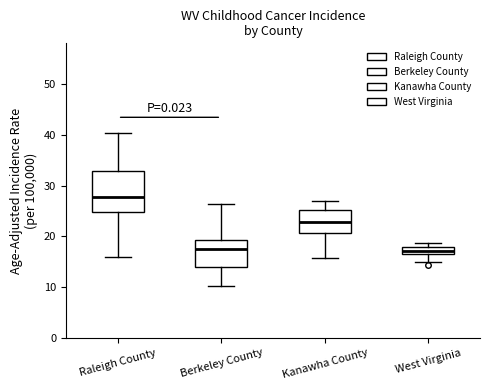

Which box has the highest median line?

Raleigh County